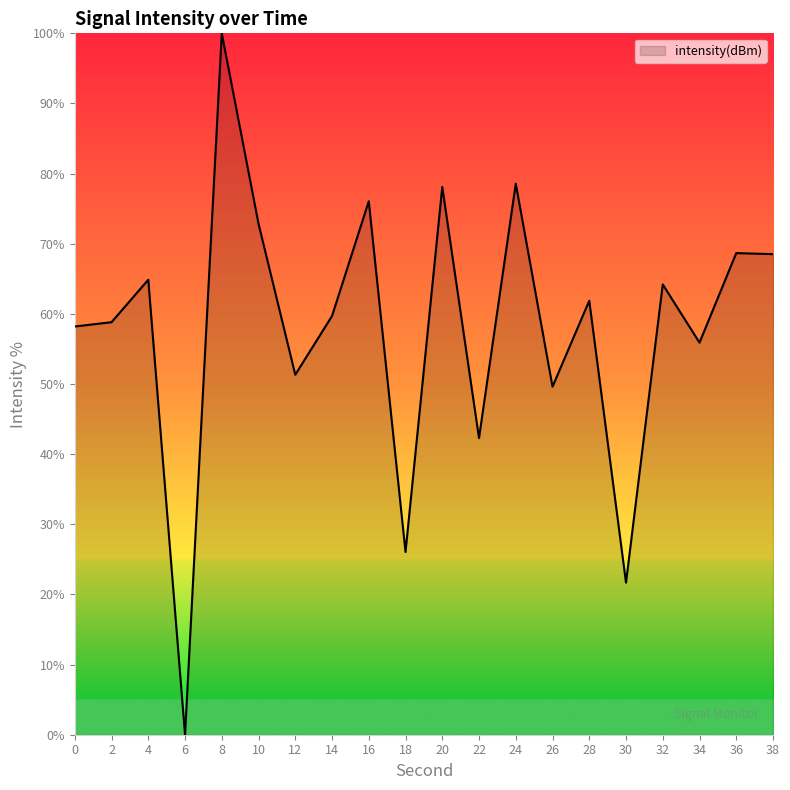

What is the change in value from 18 to 26?

+23.6